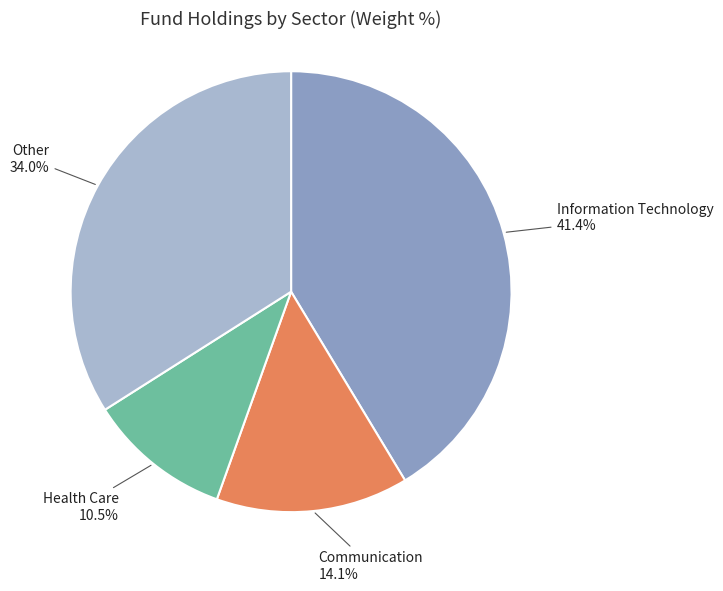

To the nearest percent, what is the average slice percentage?

25%